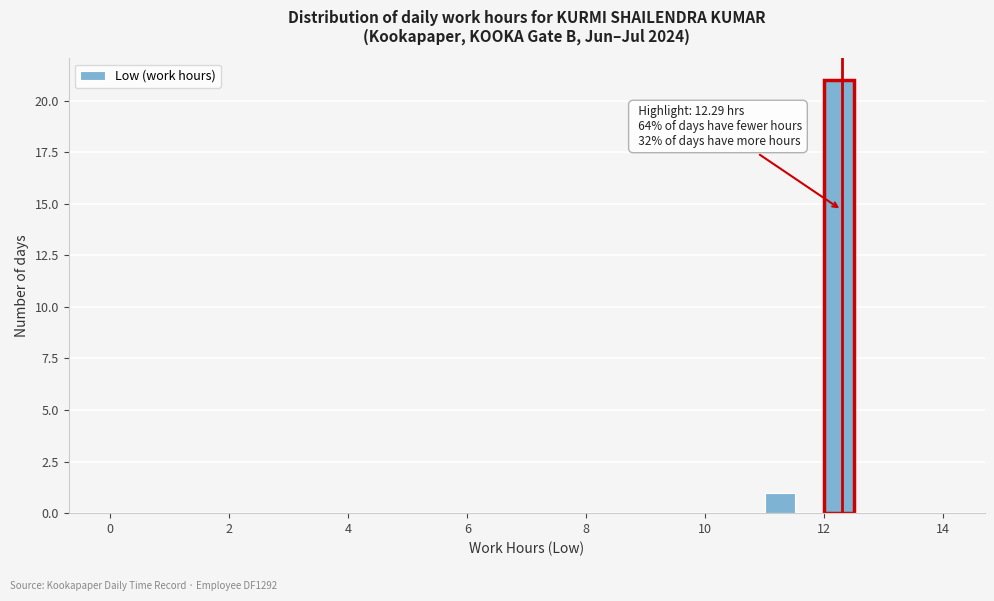

Read against the x-axis, roughly where is the centre of the tallest bar?

12.2